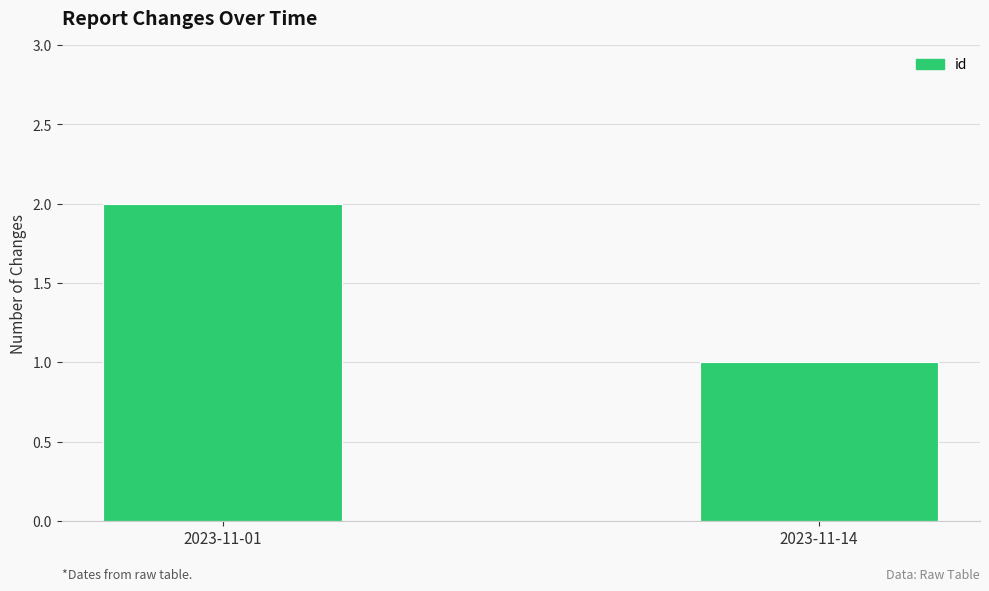

Reading left to right, list all the values displayed in this chart.

2023-11-01=2	2023-11-14=1